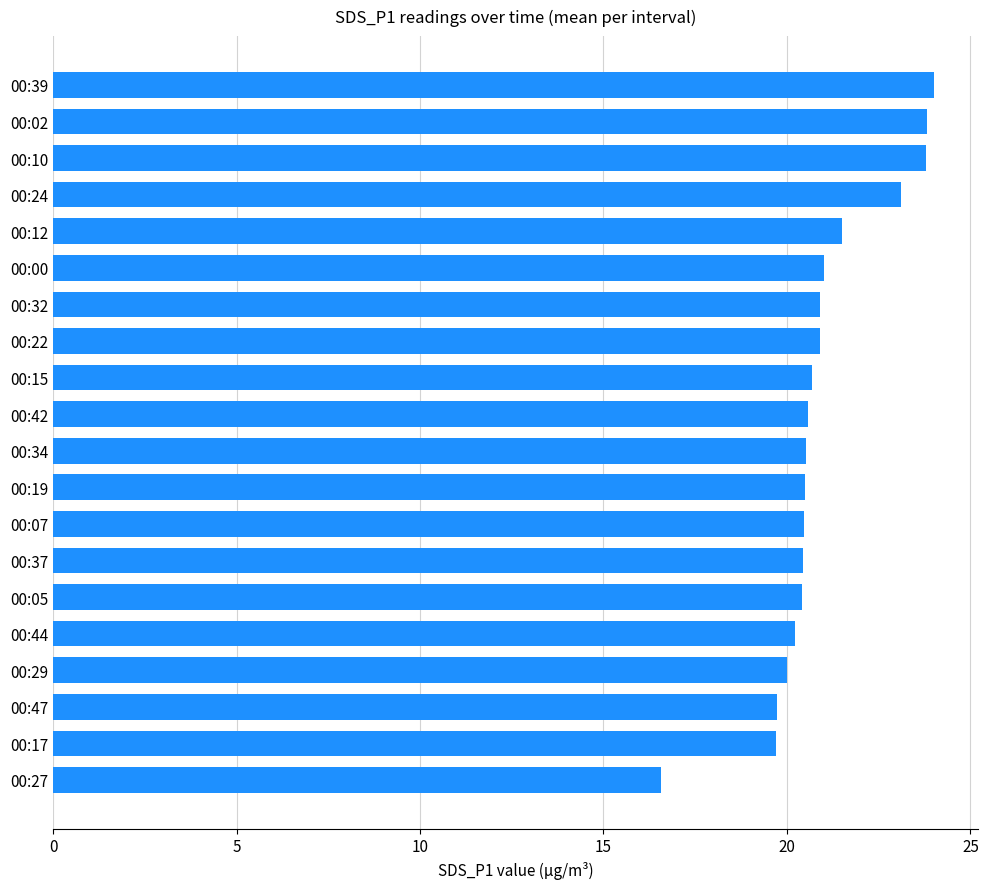

What is the change in value from 00:24 to 00:00?

-2.1